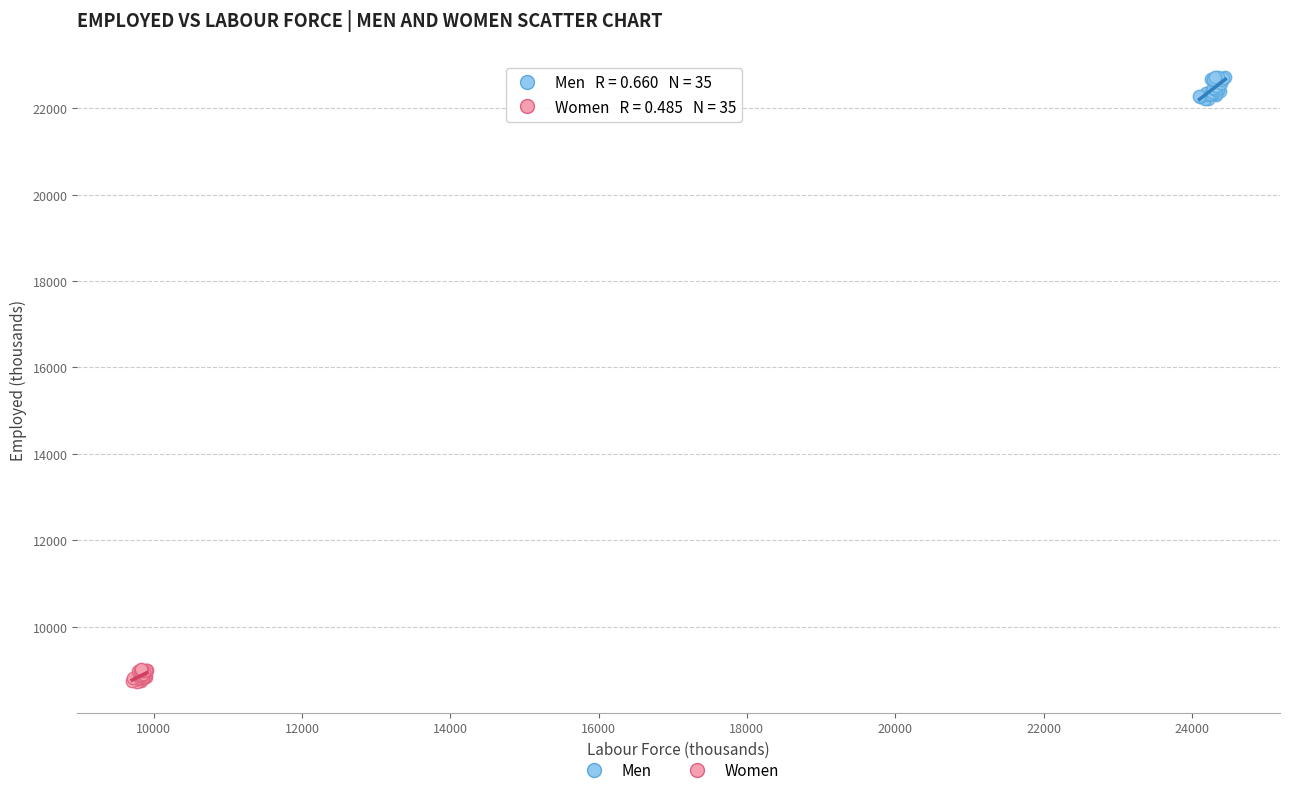

Which series reaches the maximum Y coordinate?

Men